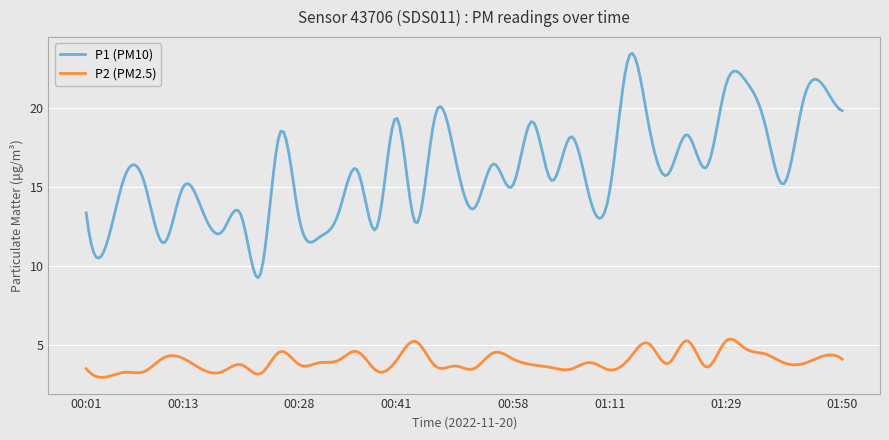

Which series has the widest spread of values?

P1 (PM10)